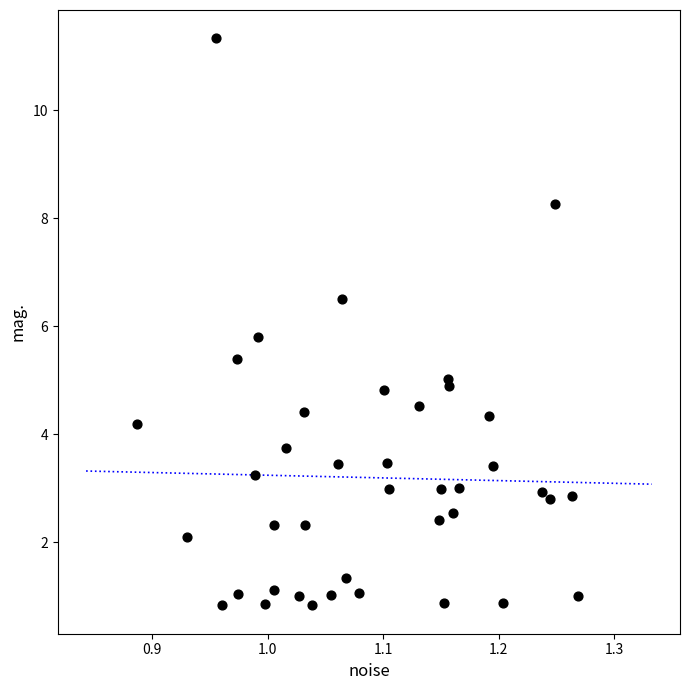

What Y value in the scatter plot is closest to 6?

5.8